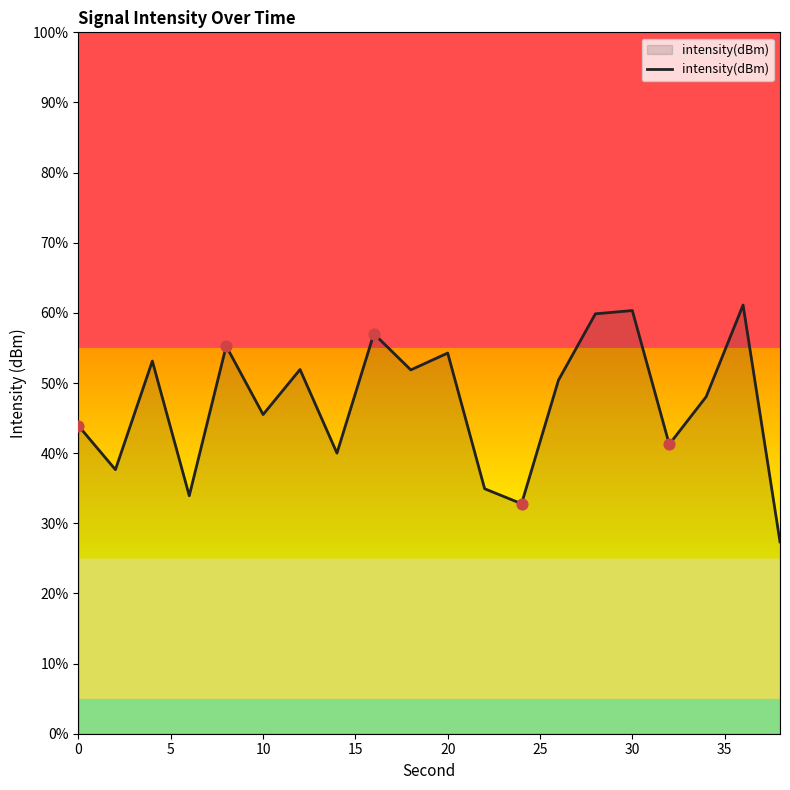

What is the smallest value displayed?

27.4